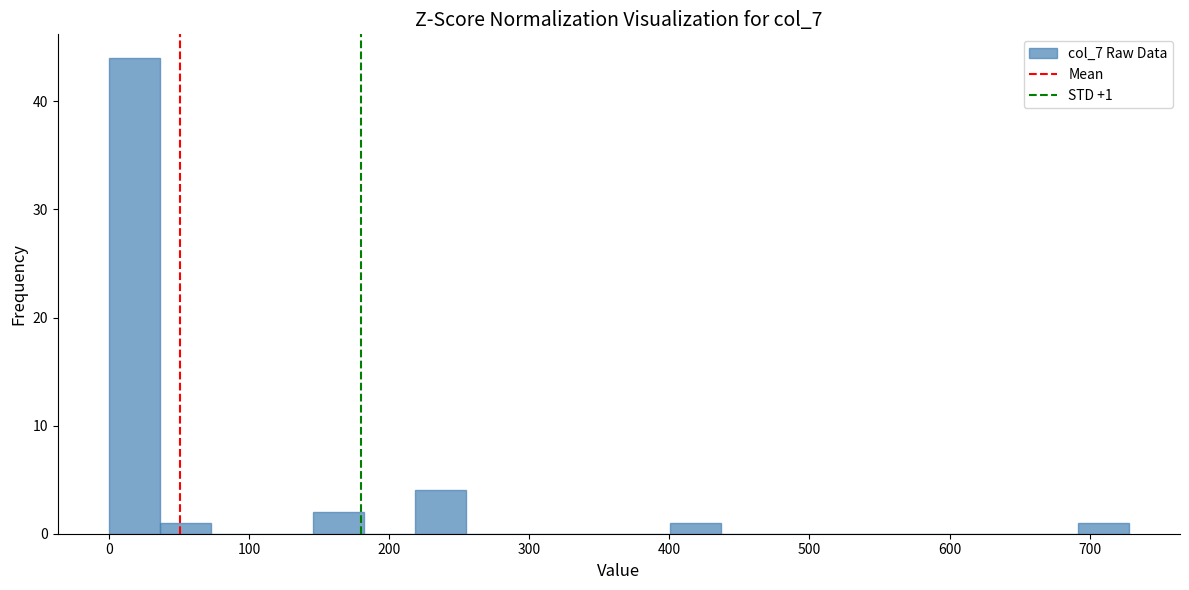

Around what value on the x-axis is the tallest bar? Give the approximate position of its centre, as read against the axis.

20